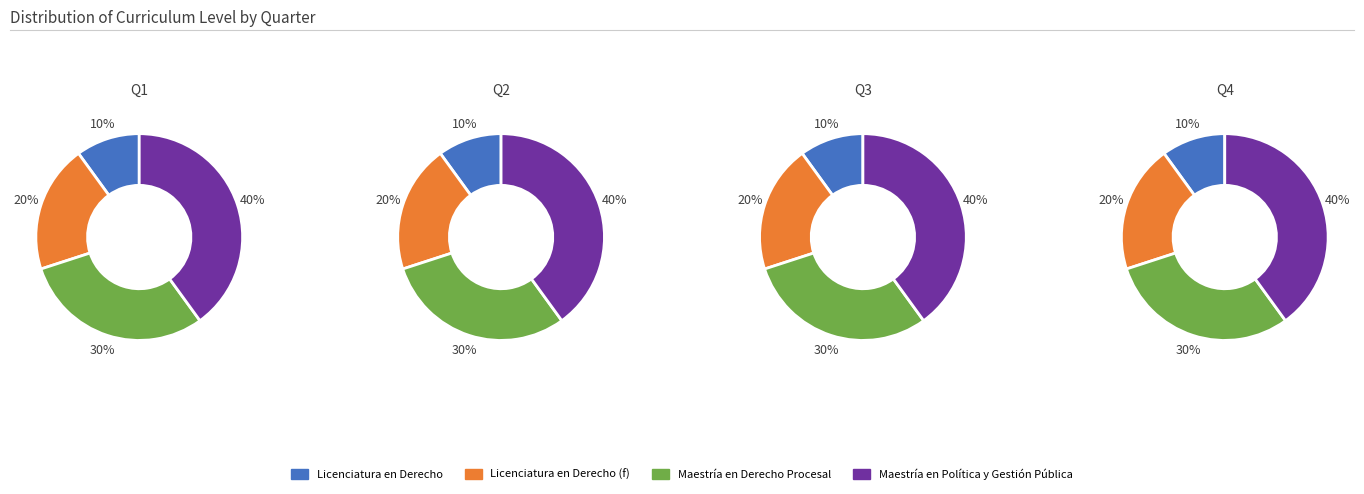

Does any single category account for the majority?

No